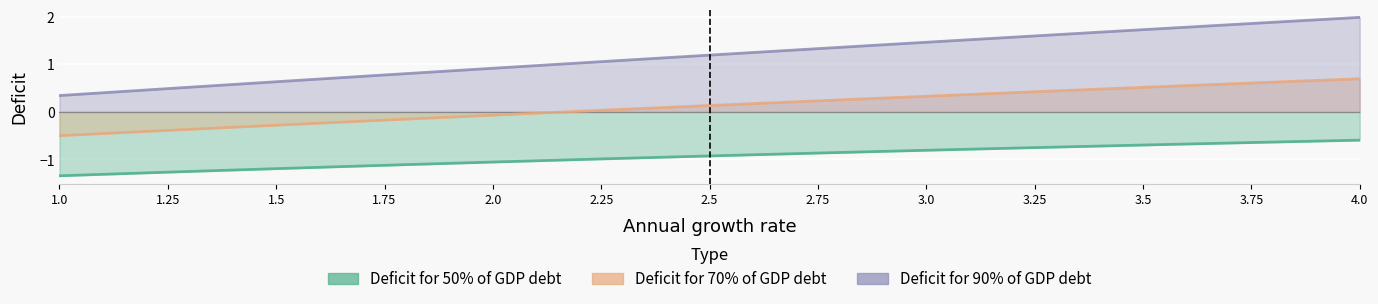

Which series changed the most between 2.25 and 3.25?

Deficit for 90% of GDP debt